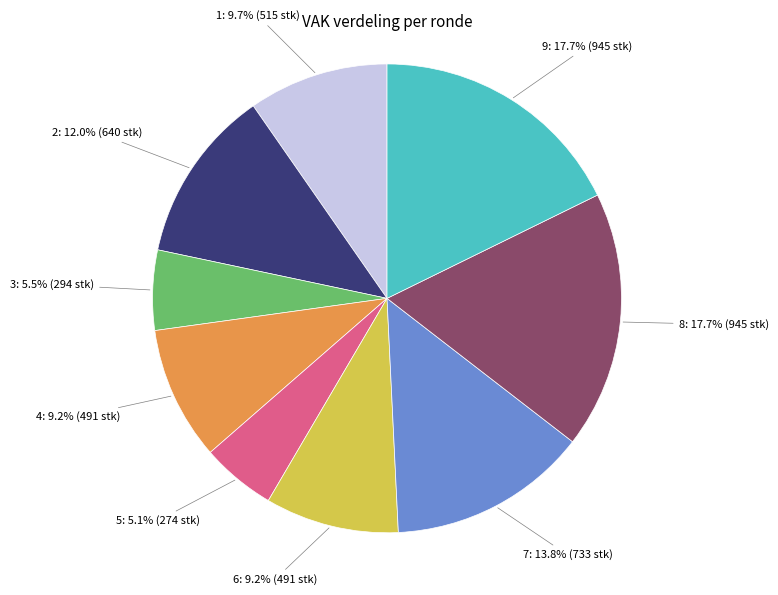

Is there any slice that represents more than half of the pie?

No